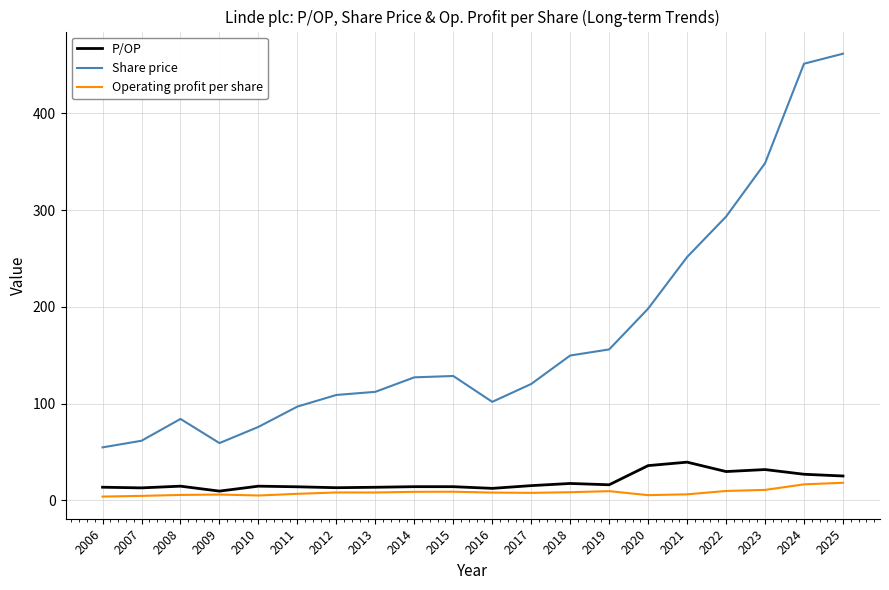

The value of Share price at 2022 is 293.2. True or false?

True